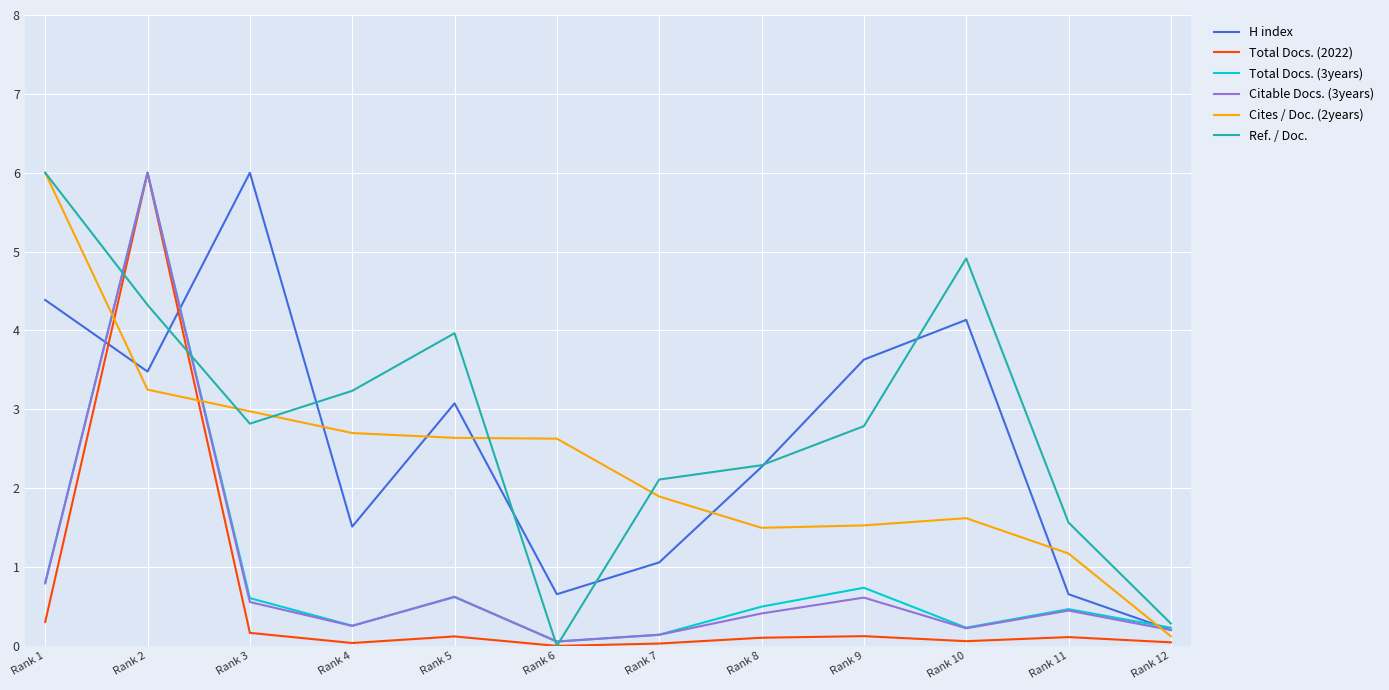

How many series are shown in this chart?

6